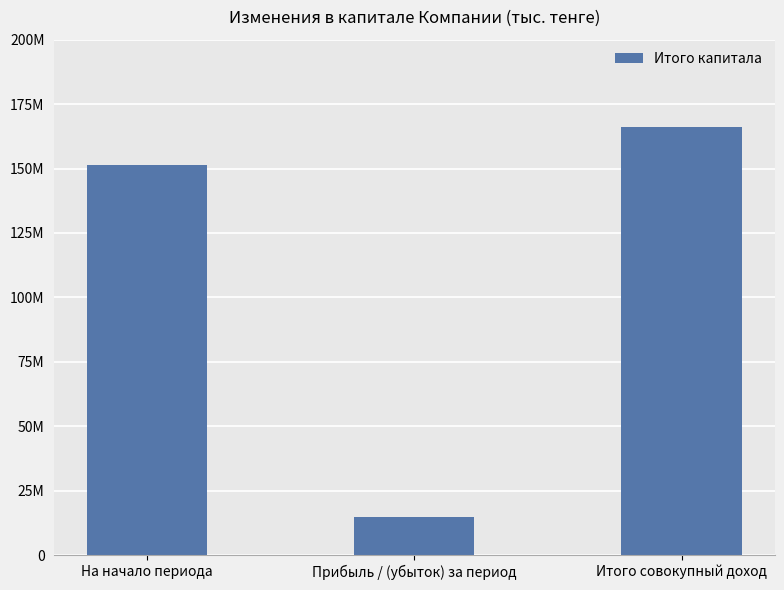

Are the bars horizontal?

No